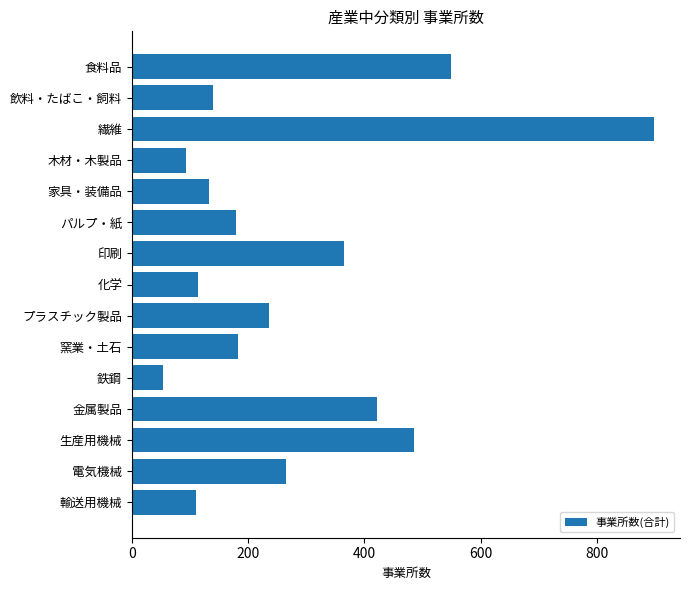

What is the label of the 6th bar from the bottom?

窯業・土石